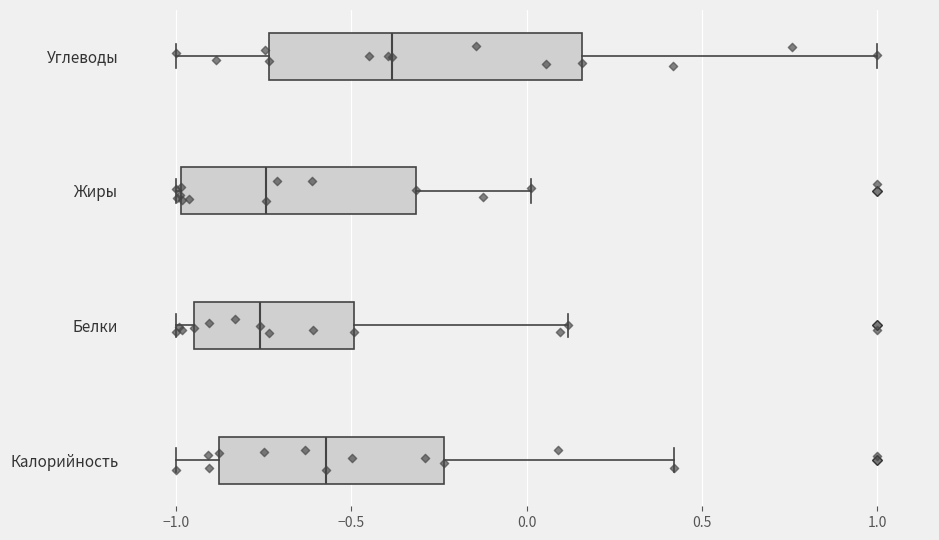

Reading bottom to top, transcribe this box plot: for each box, give where its median line is, the range the box spans, and where its two whiskers end, as read against the x-axis. The values are not printed on the chart, so give them approximately, as read against the axis.

Калорийность: median -0.55, box -0.90 to -0.25, whiskers -1.00 to 0.40
Белки: median -0.75, box -0.95 to -0.50, whiskers -1.00 to 0.10
Жиры: median -0.75, box -1.00 to -0.30, whiskers -1.00 to 0.00
Углеводы: median -0.40, box -0.75 to 0.15, whiskers -1.00 to 1.00